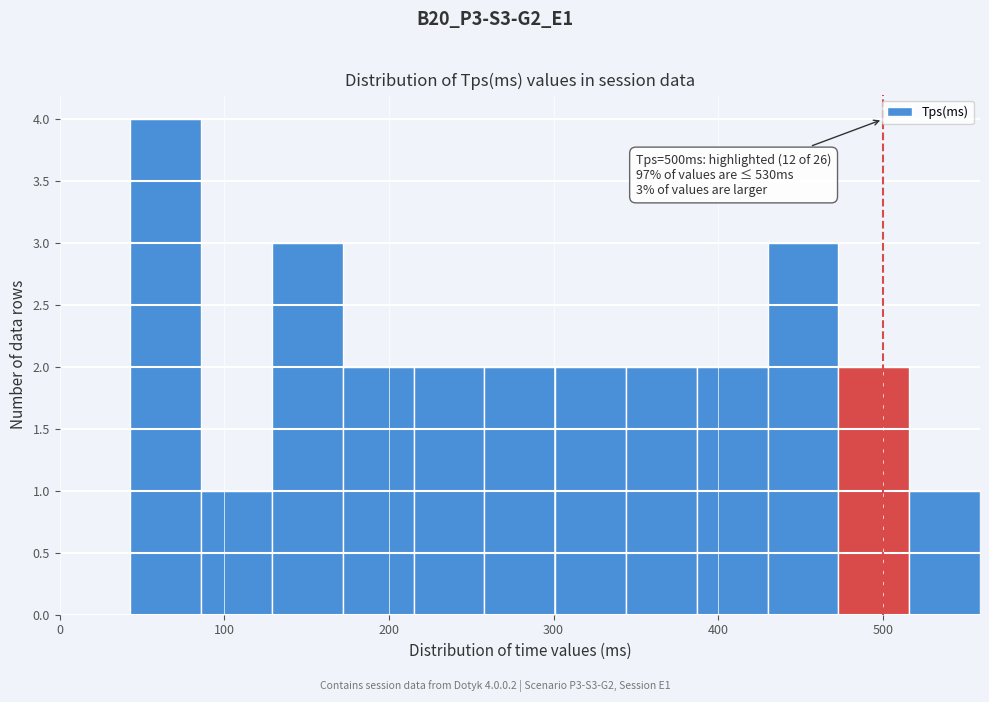

Over which range of the x-axis is the bar tallest?

43 to 86